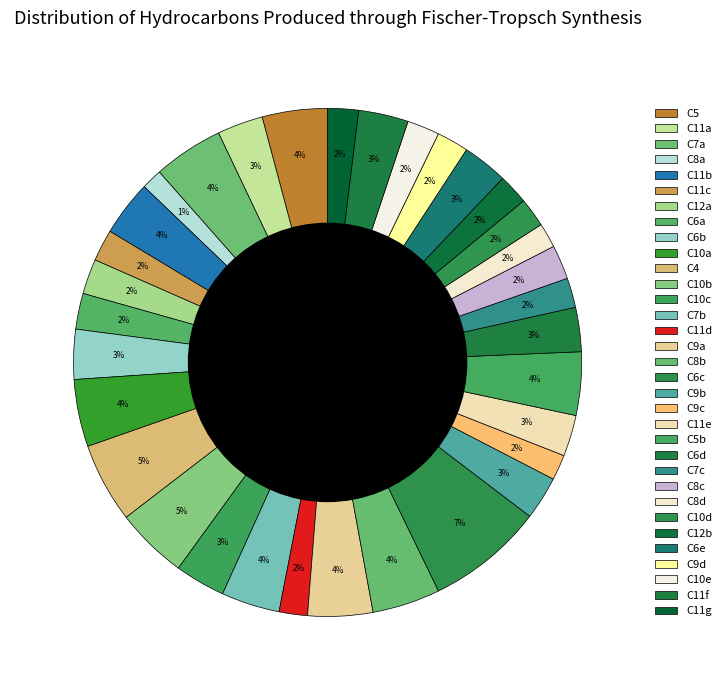

How many segments does this pie chart have?

33